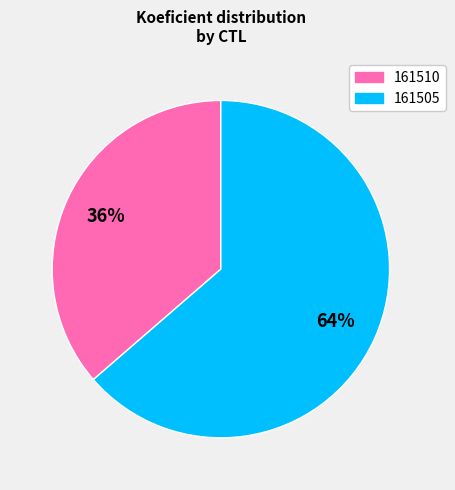

What percentage is the 161510 slice, to the nearest percent?

36%